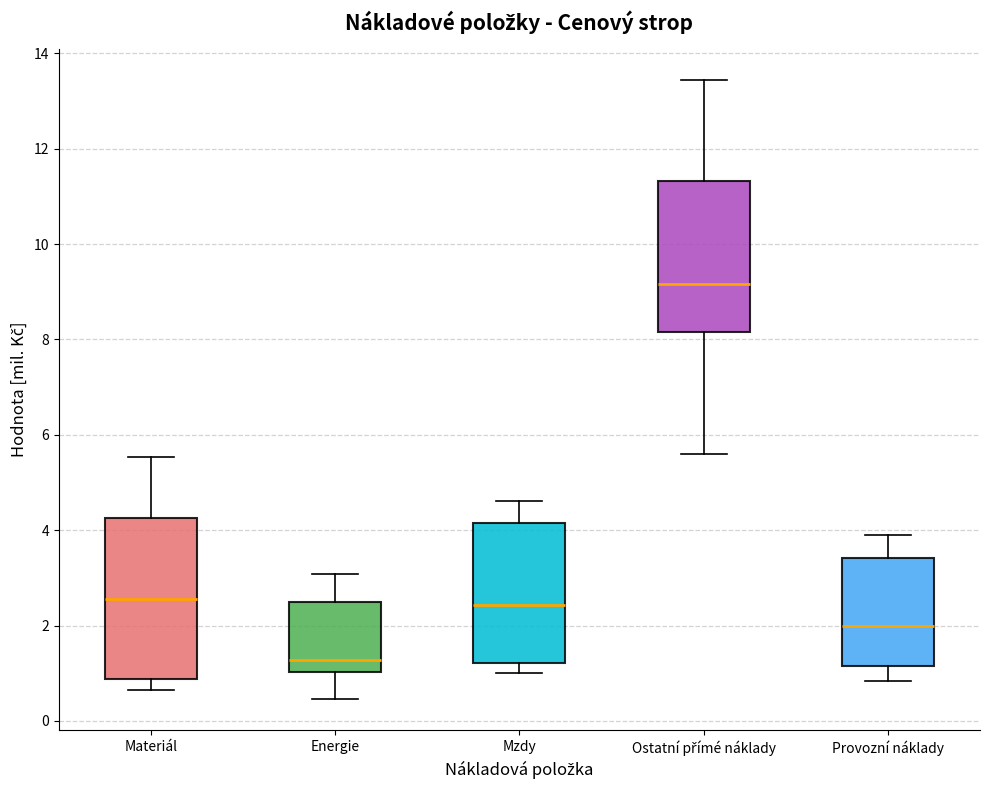

Reading left to right, read every box against the y-axis: the position of its median line, the range the box covers, and the ends of its whiskers. The values are not printed on the chart, so give them approximately, as read against the axis.

Materiál: median 2.6, box 0.8 to 4.2, whiskers 0.6 to 5.6
Energie: median 1.2, box 1.0 to 2.4, whiskers 0.4 to 3.0
Mzdy: median 2.4, box 1.2 to 4.2, whiskers 1.0 to 4.6
Ostatní přímé náklady: median 9.2, box 8.2 to 11.4, whiskers 5.6 to 13.4
Provozní náklady: median 2.0, box 1.2 to 3.4, whiskers 0.8 to 3.8